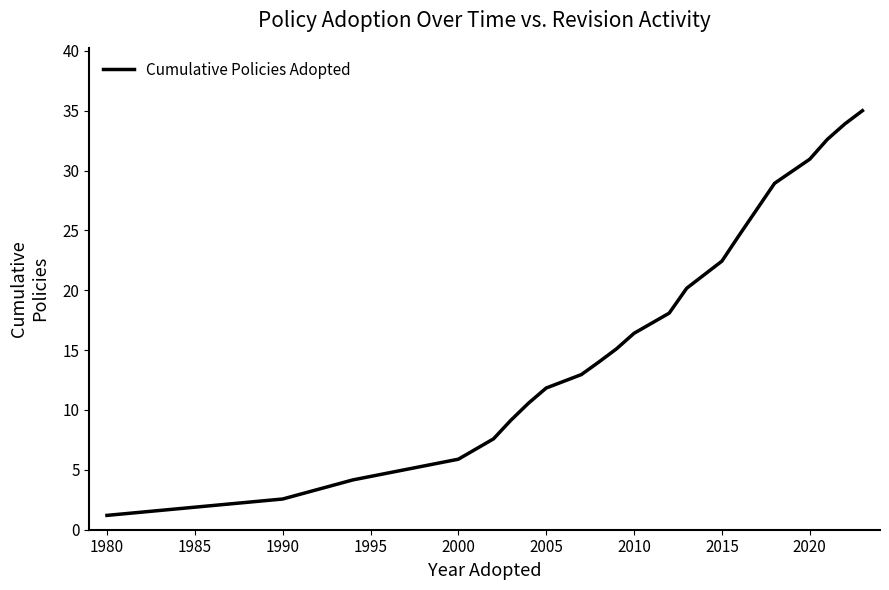

How many distinct data groups are displayed?

1